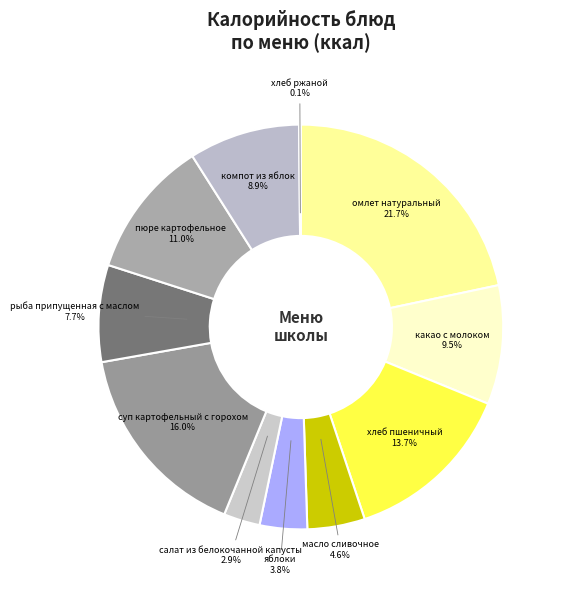

Which has a higher value, яблоки 3.8% or компот из яблок 8.9%?

компот из яблок 8.9%